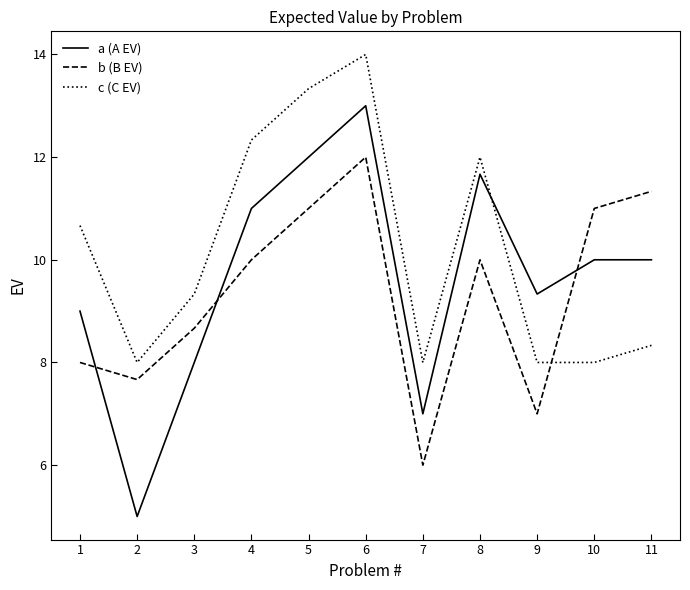

Which series has the largest range (max minus min)?

a (A EV)